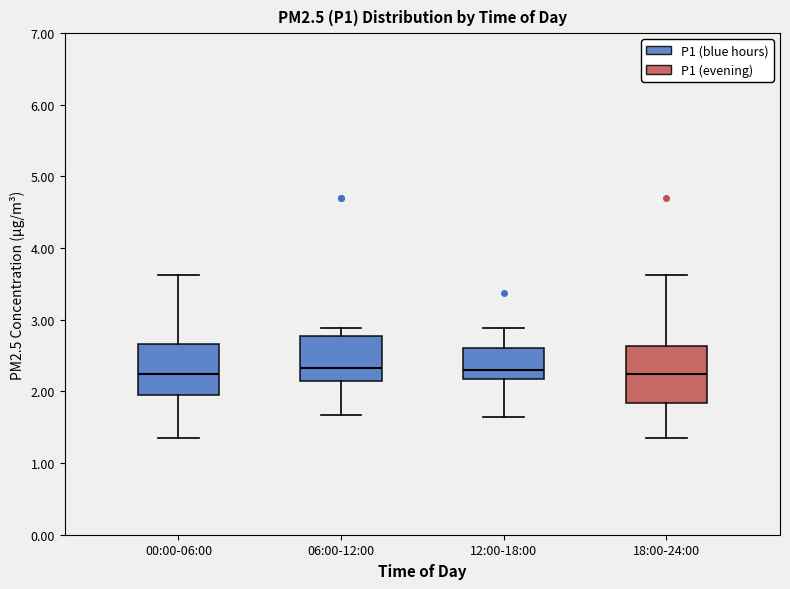

Where does the lower whisker of the box for 12:00-18:00 end on the y-axis? The values are not printed on the chart, so give them approximately, as read against the axis.

1.7